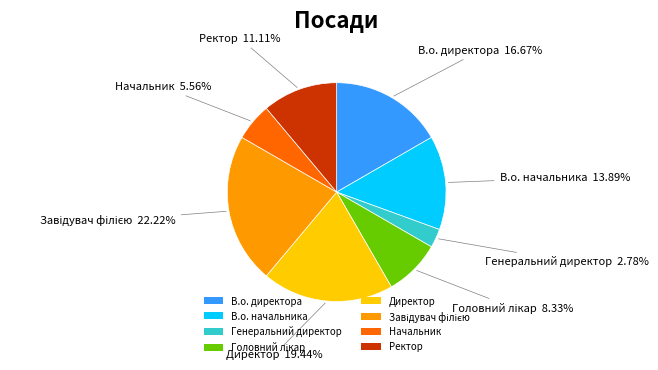

What is the ratio of the value at В.о. директора to the value at В.о. начальника?

1.2